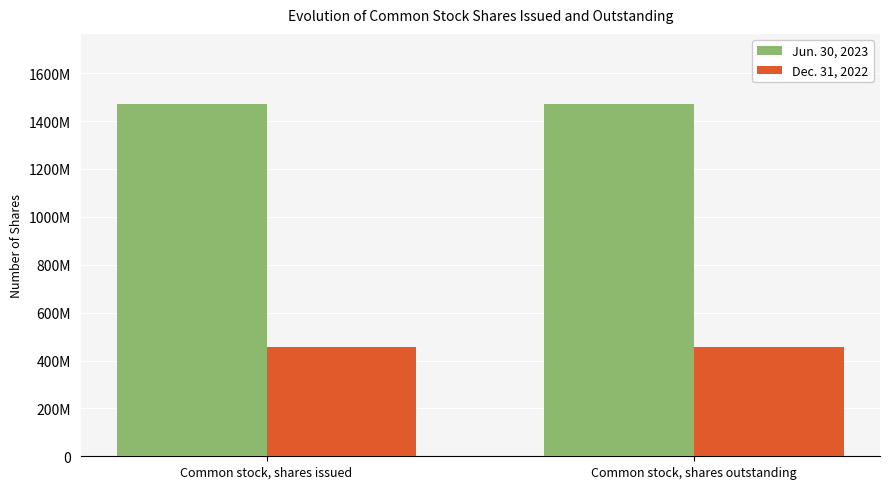

What are all the series names shown in the legend?

Jun. 30, 2023, Dec. 31, 2022